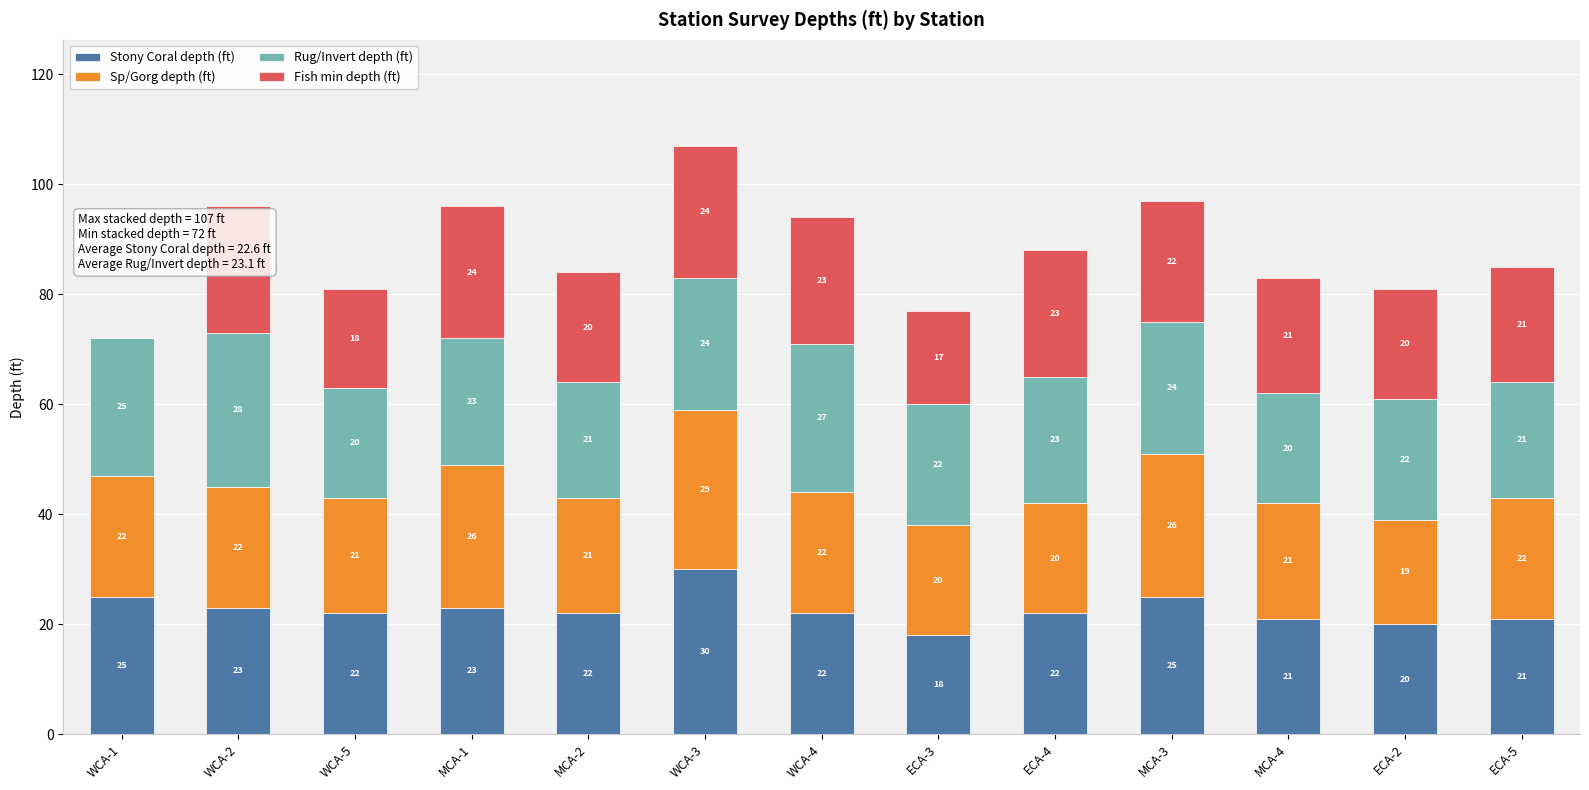

Reading left to right, list the values for the Stony Coral depth (ft) series.

WCA-1=25	WCA-2=23	WCA-5=22	MCA-1=23	MCA-2=22	WCA-3=30	WCA-4=22	ECA-3=18	ECA-4=22	MCA-3=25	MCA-4=21	ECA-2=20	ECA-5=21